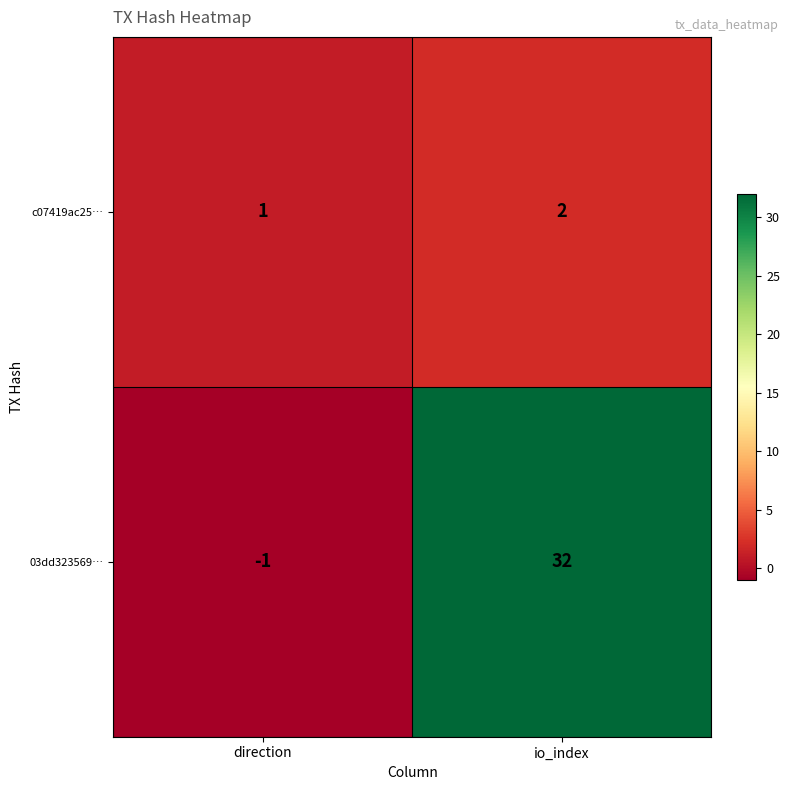

At which category does the chart reach its minimum across all series?

direction